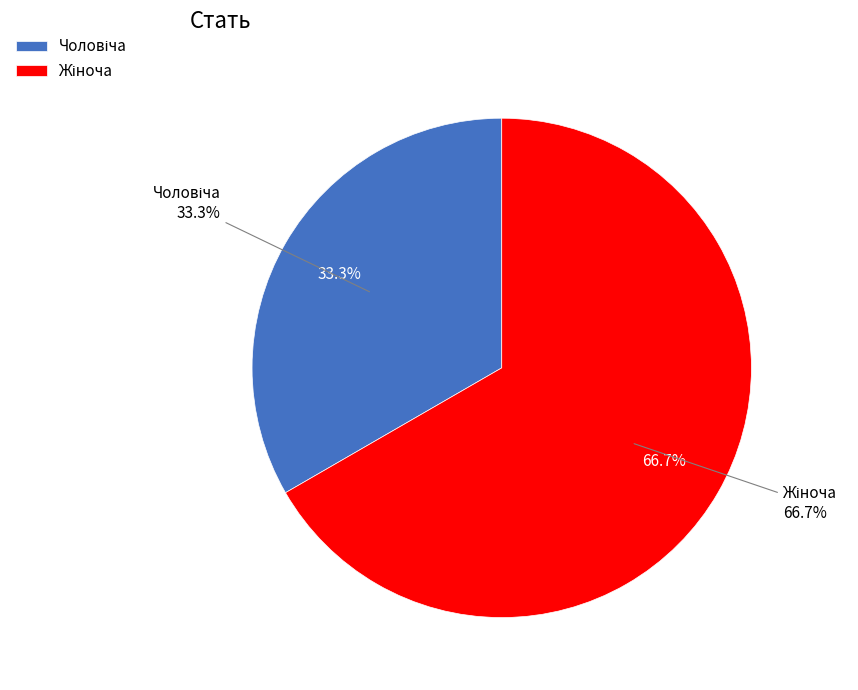

Does Чоловіча represent more than half of the total?

No